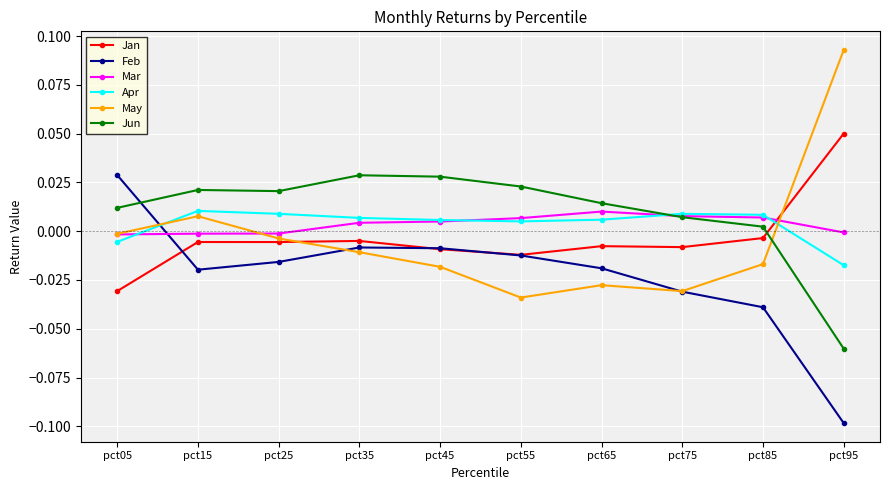

What are all the series names shown in the legend?

Jan, Feb, Mar, Apr, May, Jun